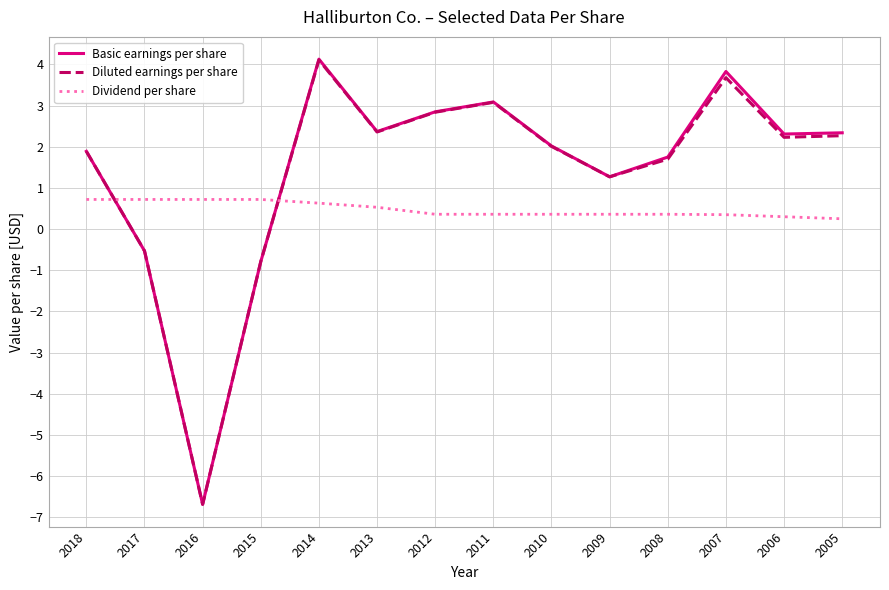

Which category has the lowest value across all series?

2016